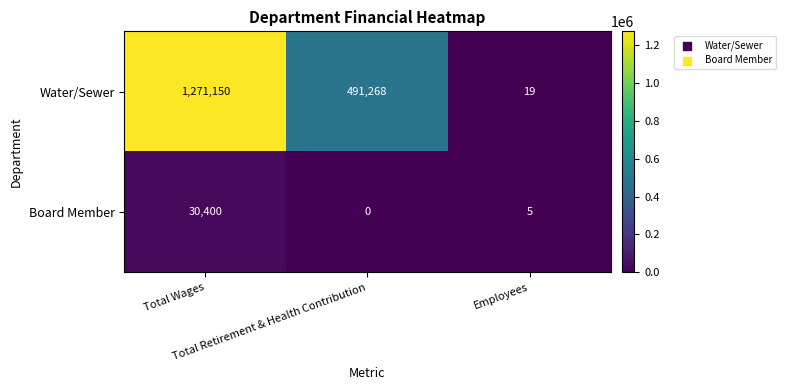

What is the maximum value shown in the chart?

1271150